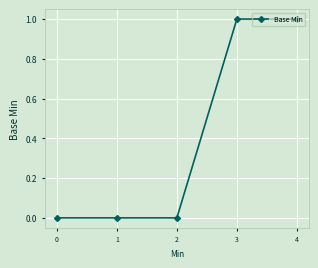

Reading left to right, list all the values displayed in this chart.

0=0	1=0	2=0	3=1	4=1